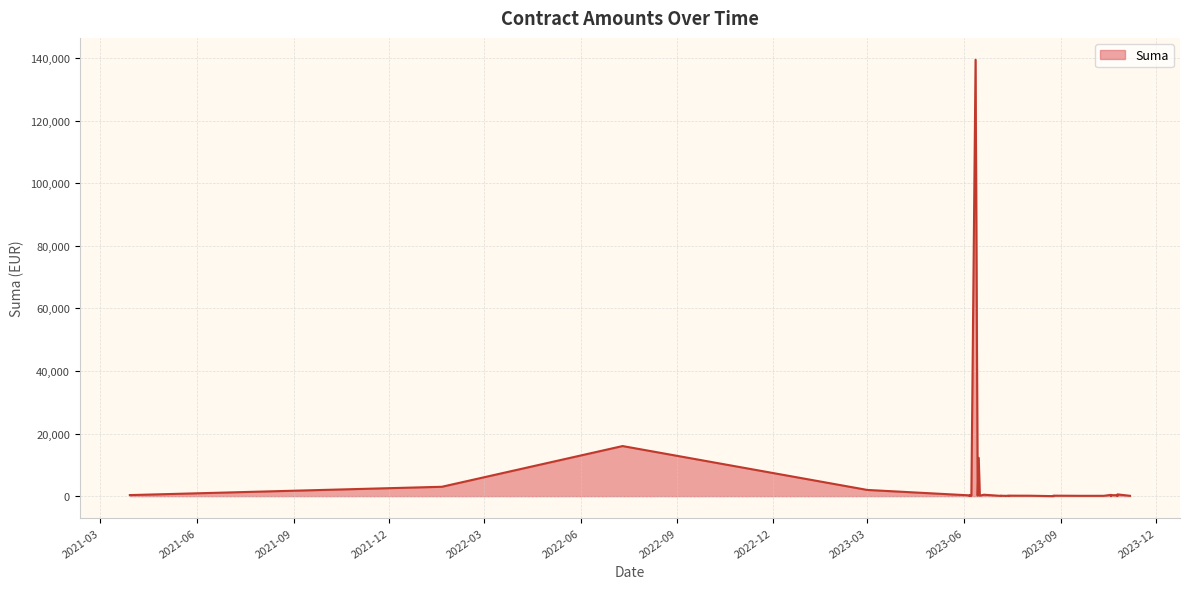

What value does the data have at 2023-07-06?

150.0